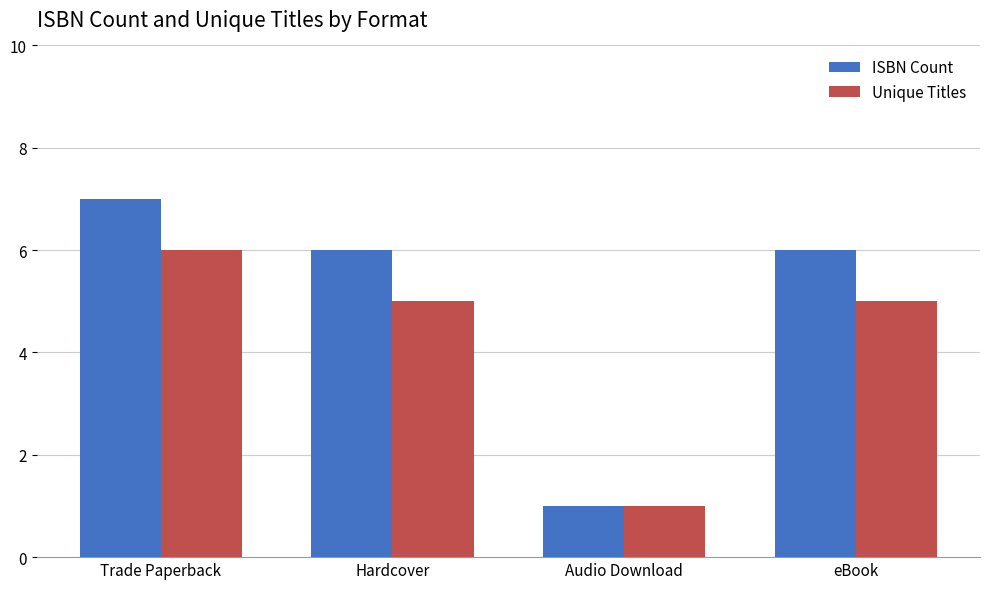

What is the smallest value displayed?

1